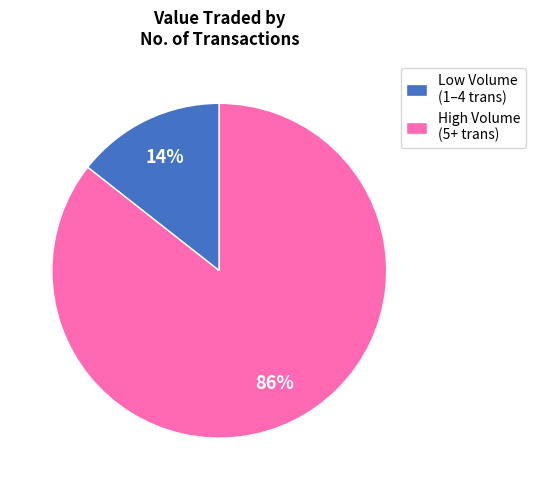

What percentage is the High Volume (5+ trans) slice, to the nearest percent?

86%